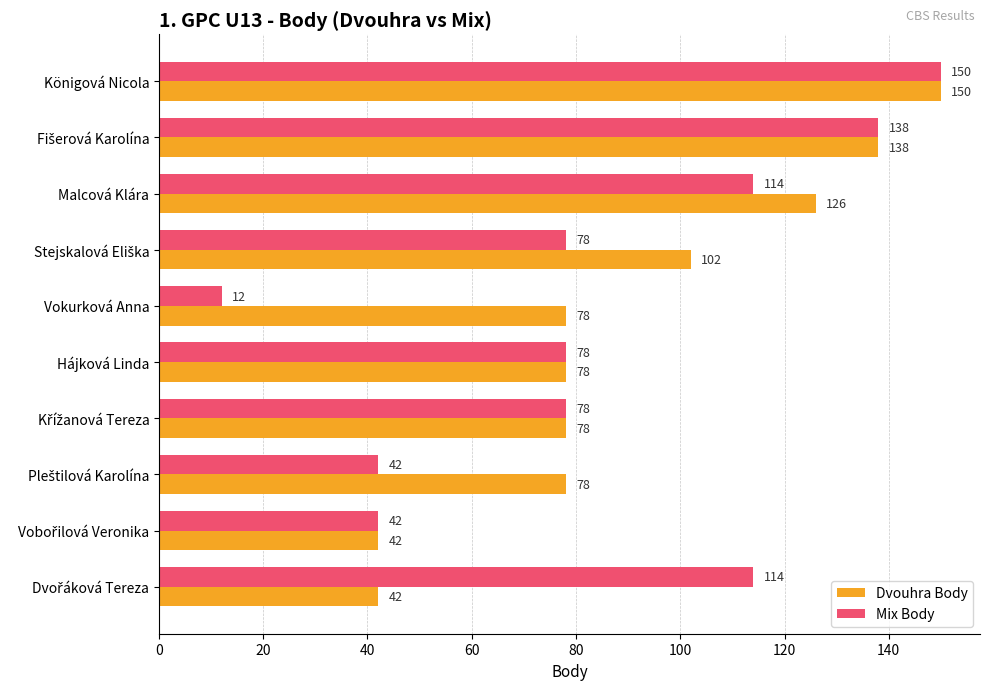

Which series has the largest total across all categories?

Dvouhra Body